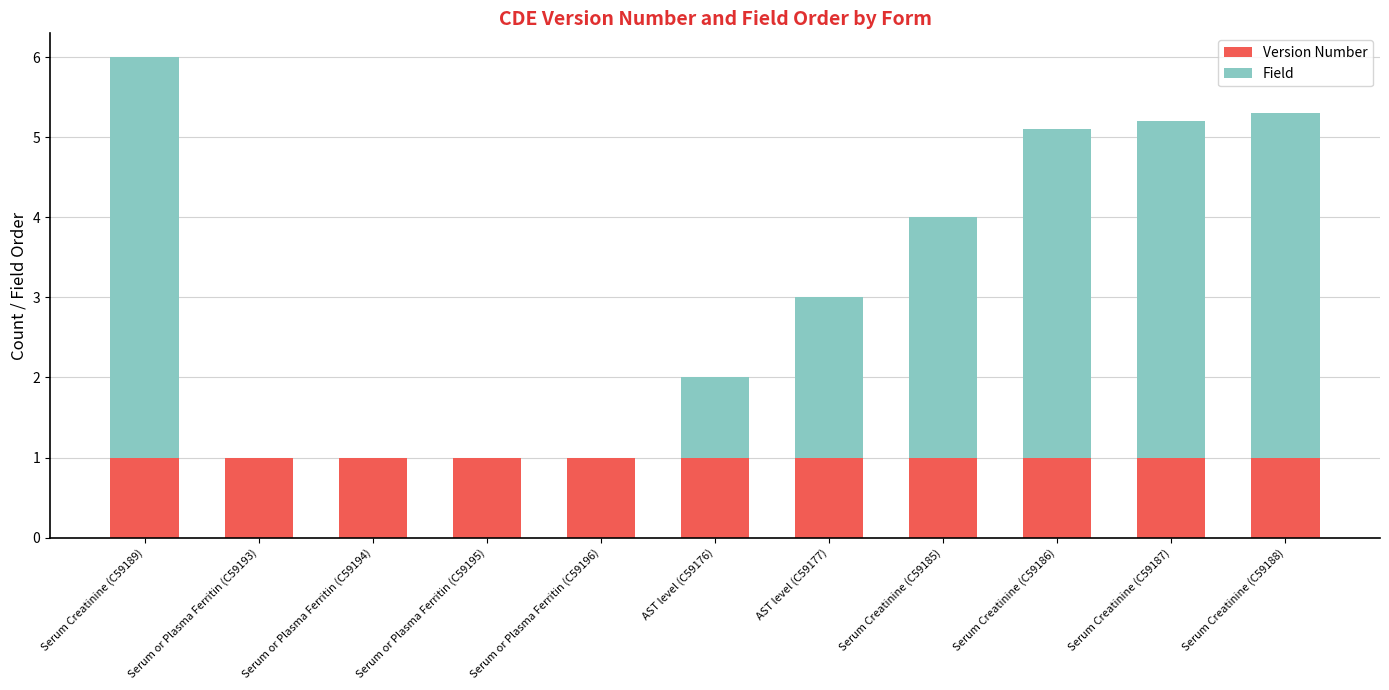

Read the Version Number value at AST level (C59177).

1.0